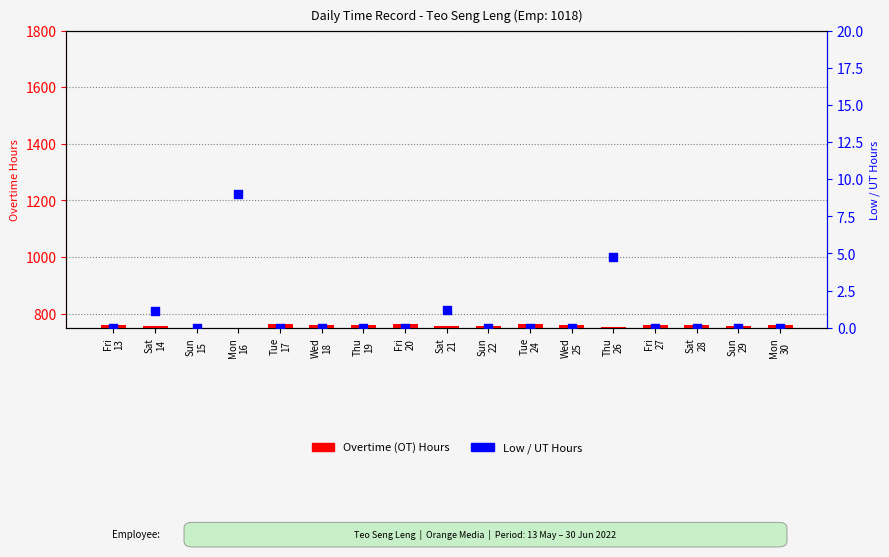

Is the value of Overtime Hours at Fri
27 greater than the value of Low / UT Hours at Fri
13?

Yes